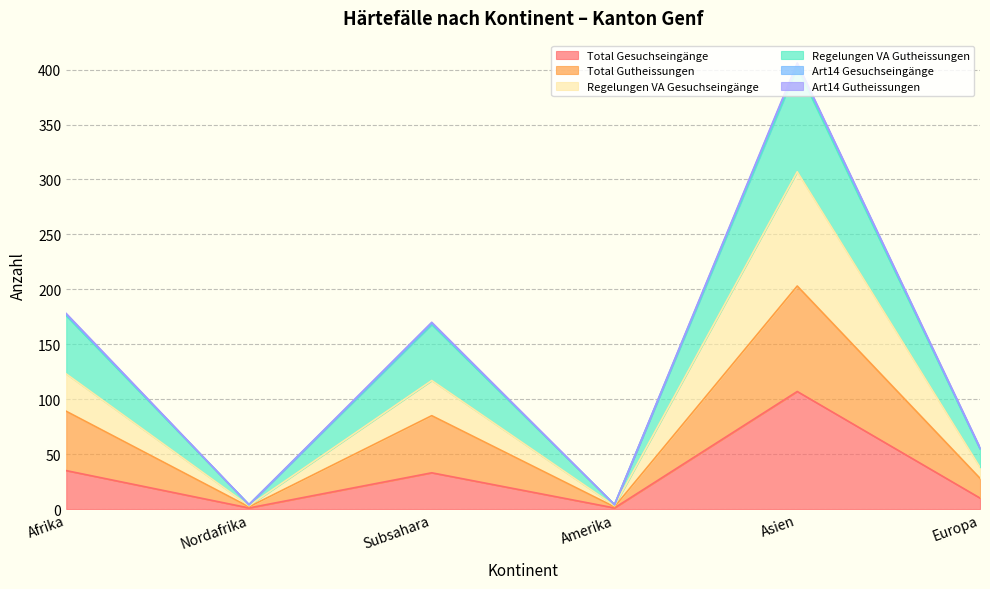

Does the chart have visible grid lines?

Yes